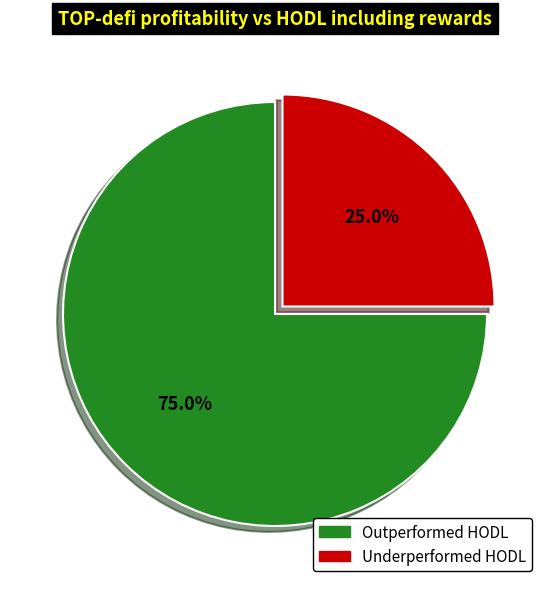

Is there a majority slice in this chart?

Yes